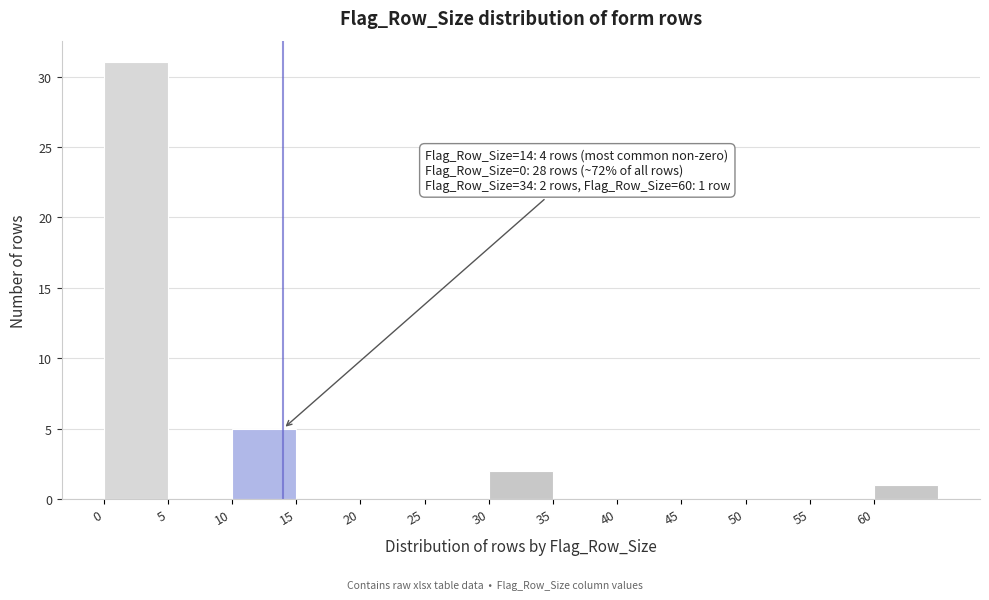

Which range on the x-axis has the tallest bar?

0 to 5